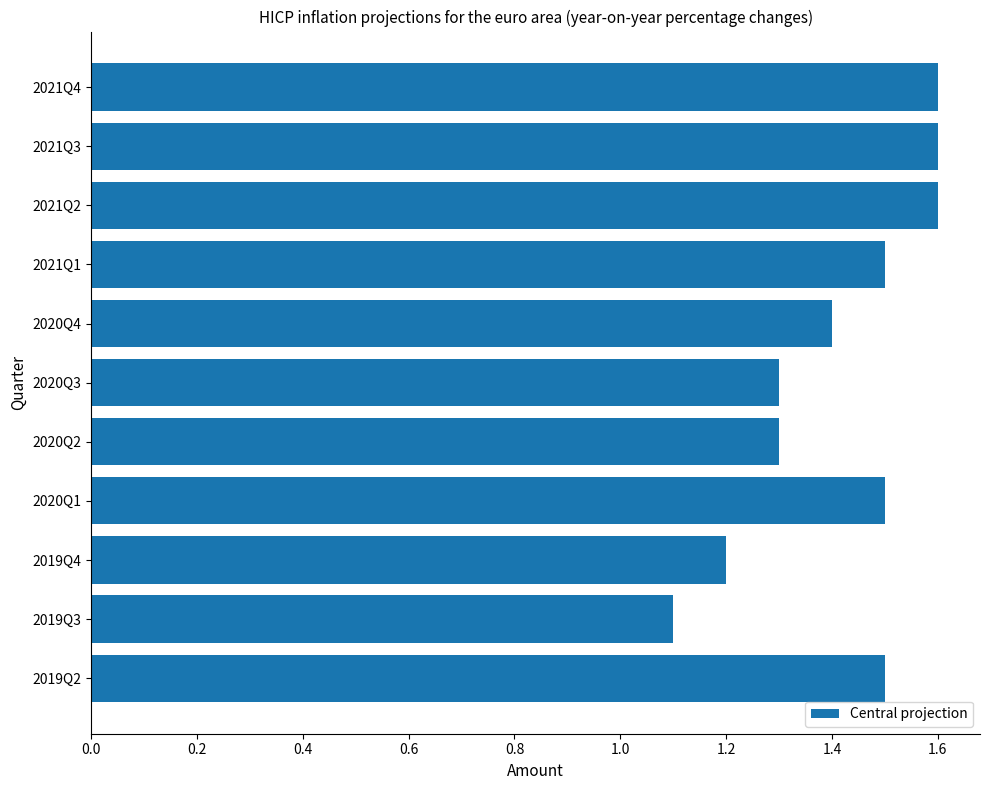

Reading bottom to top, transcribe all the data shown in this chart.

2019Q2=1.5	2019Q3=1.1	2019Q4=1.2	2020Q1=1.5	2020Q2=1.3	2020Q3=1.3	2020Q4=1.4	2021Q1=1.5	2021Q2=1.6	2021Q3=1.6	2021Q4=1.6